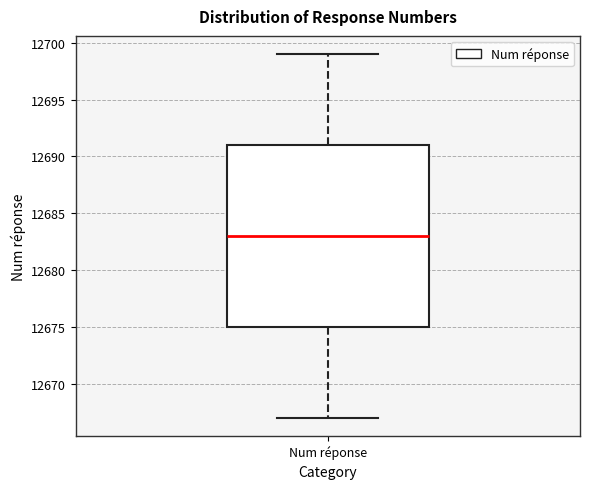

Transcribe this box plot: give where the median line is, the range the box spans, and where the two whiskers end, as read against the y-axis. The values are not printed on the chart, so give them approximately, as read against the axis.

median 12683, box 12675 to 12691, whiskers 12667 to 12699